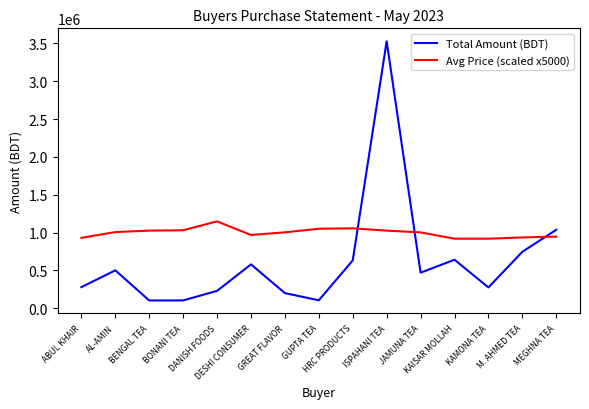

List the series in order of their peak value, lowest first.

Avg Price (scaled x5000), Total Amount (BDT)